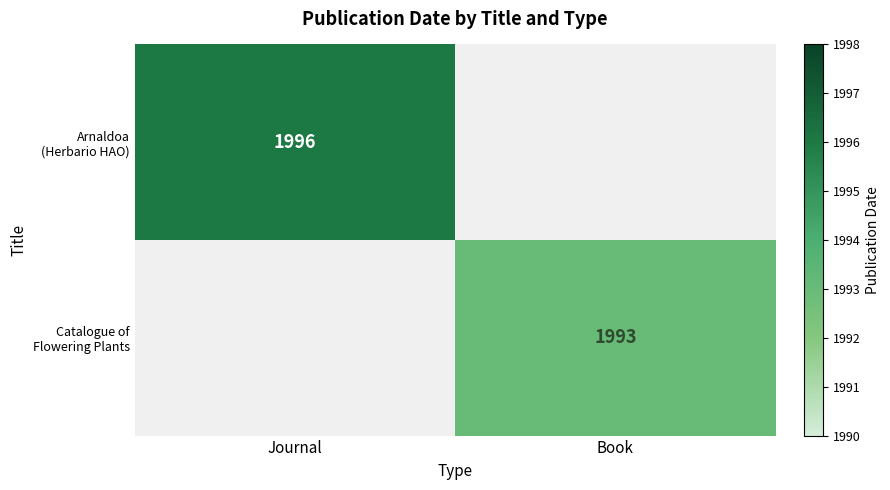

The value of Catalogue of Flowering Plants at Journal is 0. True or false?

True